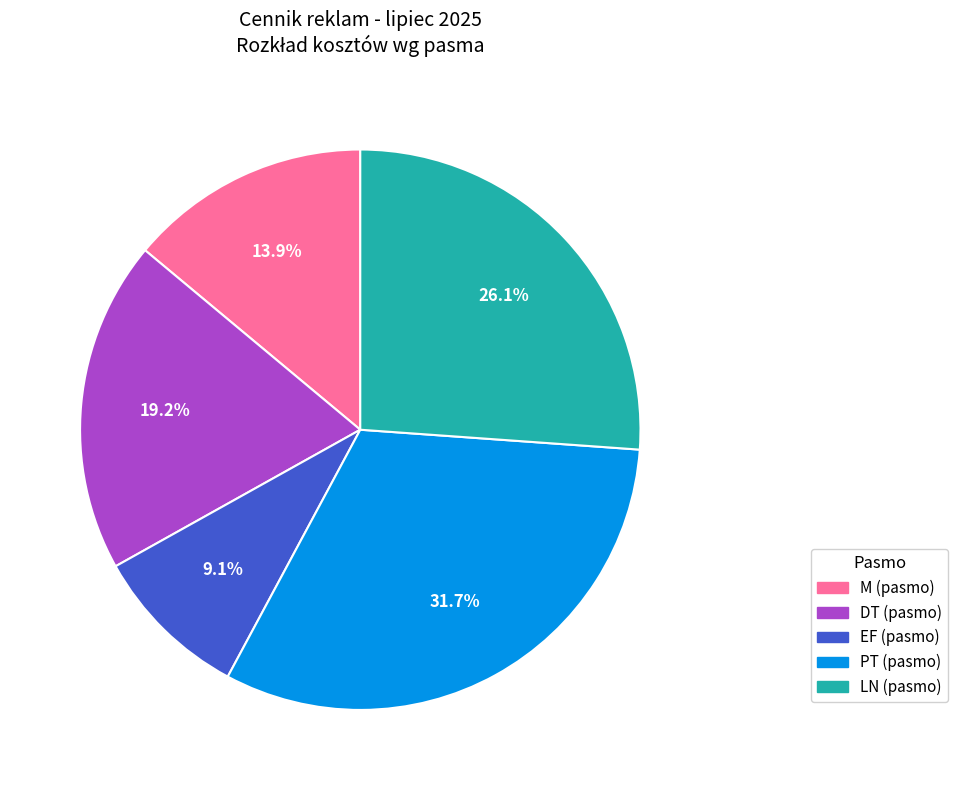

Does M represent more than half of the total?

No